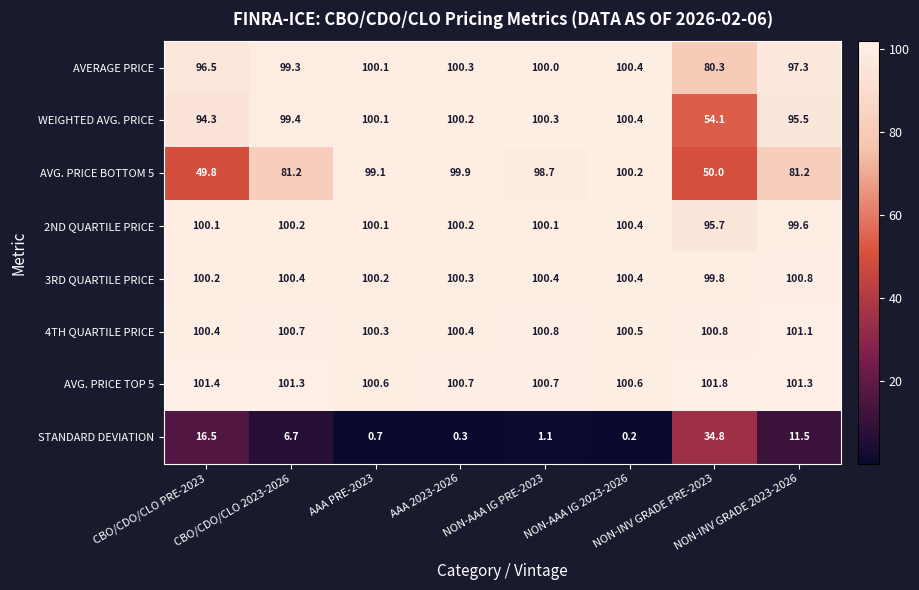

What is the average value of the 3RD QUARTILE PRICE series?

100.3